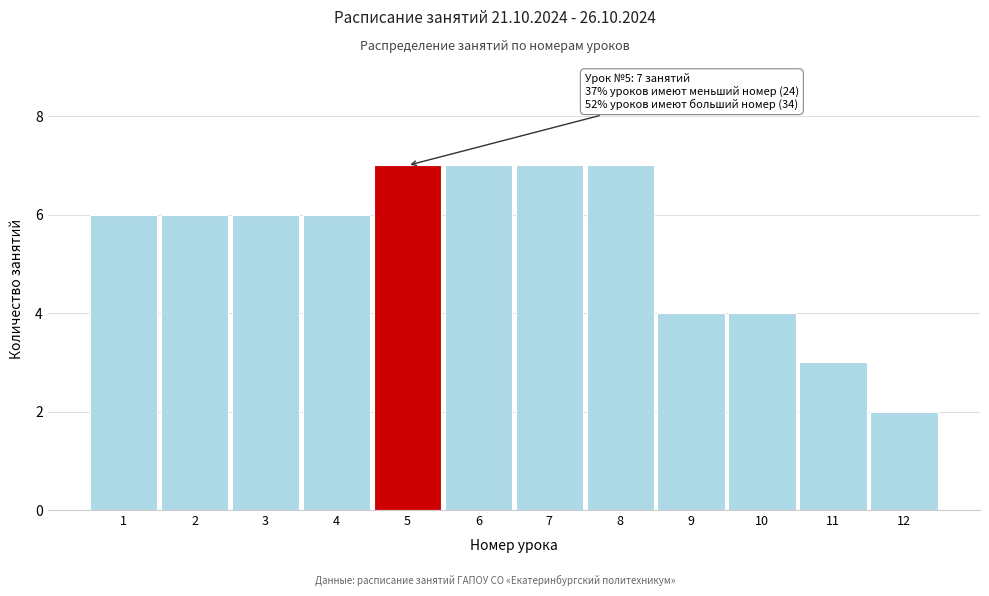

Reading left to right, what are all the values shown in this chart?

1=6	2=6	3=6	4=6	5=7	6=7	7=7	8=7	9=4	10=4	11=3	12=2